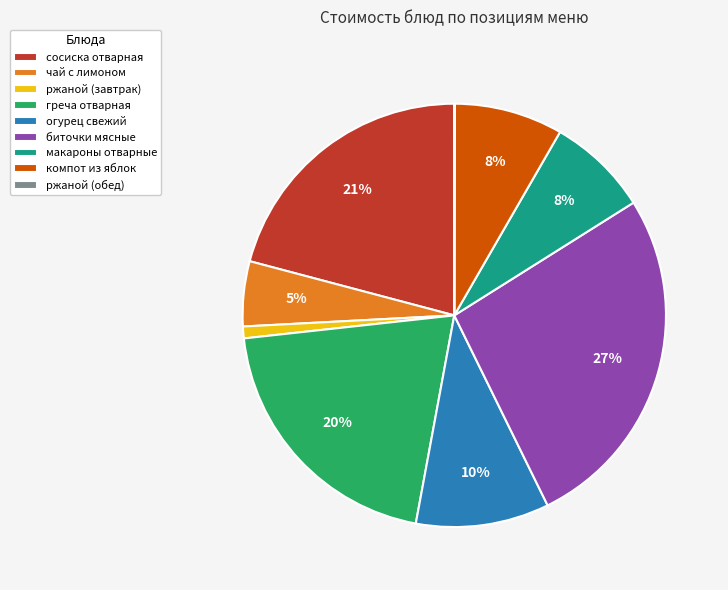

To the nearest percent, what portion does огурец свежий represent?

10%